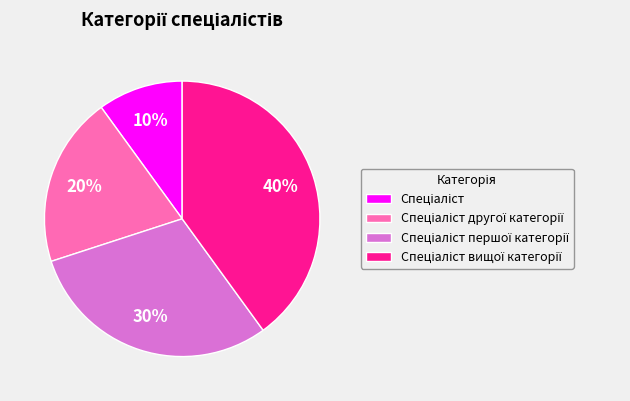

To the nearest percent, what is the average slice percentage?

25%